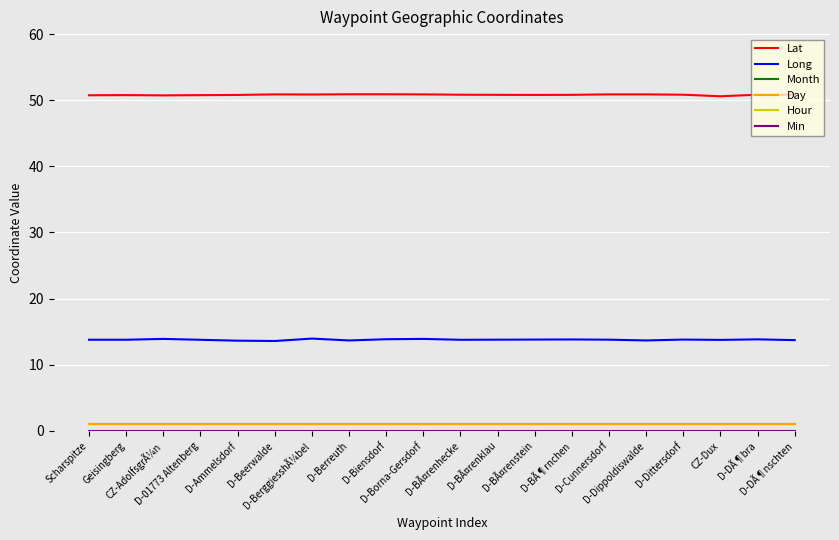

Does the chart have visible grid lines?

Yes